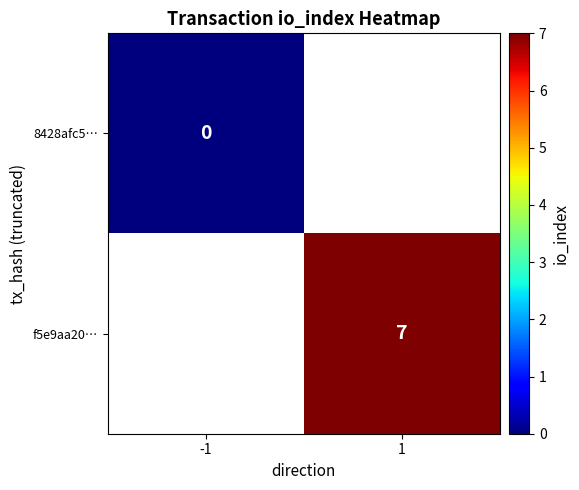

The value of f5e9aa20… at 1 is 4. True or false?

False